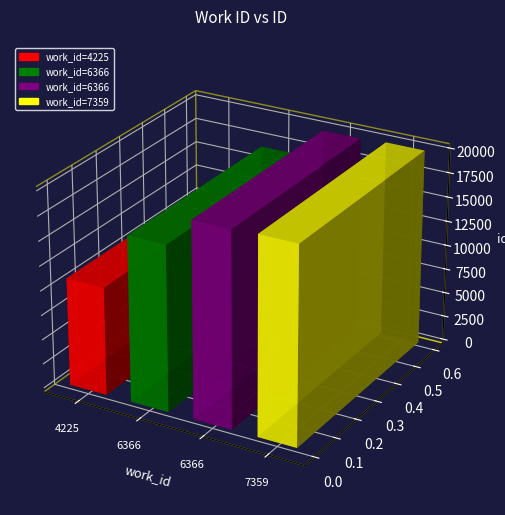

True or false: the data shows 19858 at 6366.

True